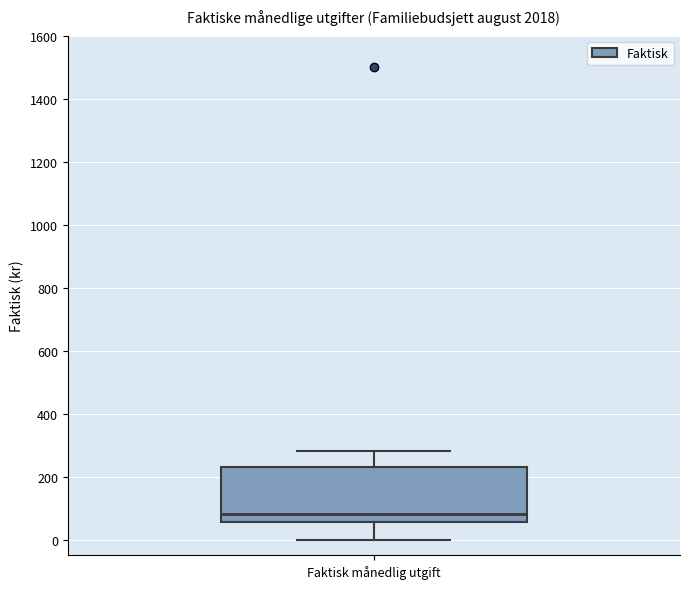

Where is the upper edge of the box for Faktisk månedlig utgift on the y-axis? The values are not printed on the chart, so give them approximately, as read against the axis.

240